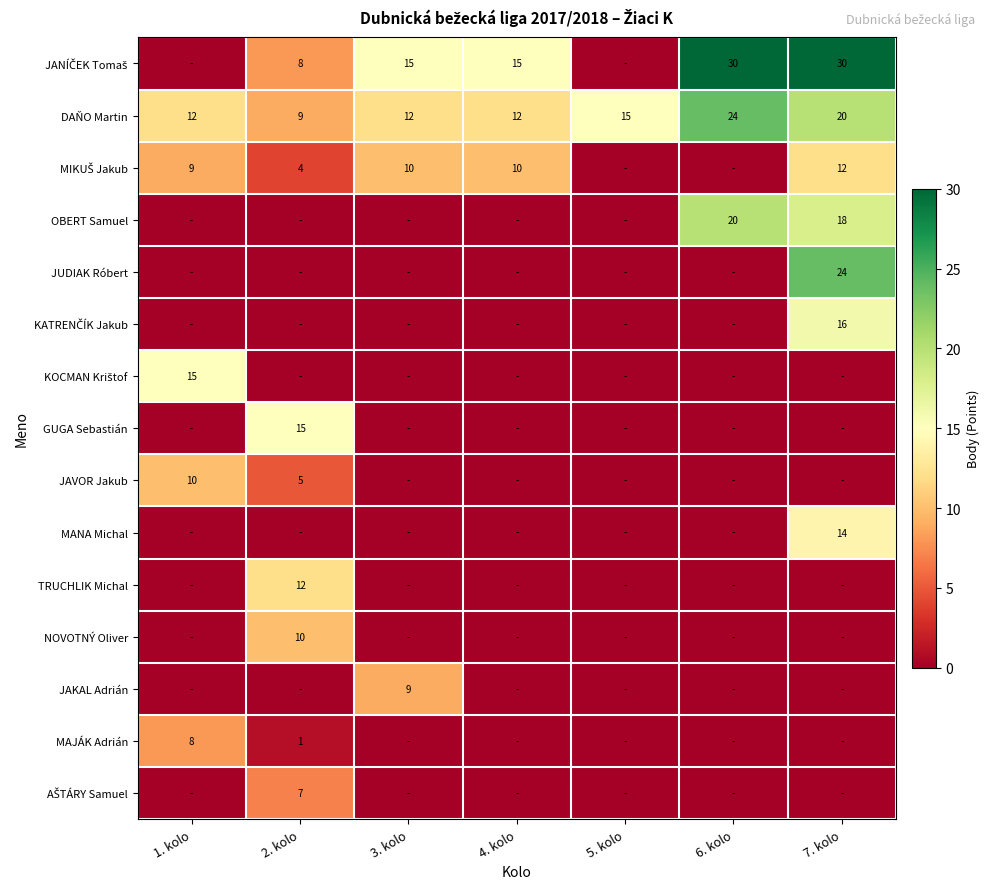

At how many categories does at least one series exceed 18?

2